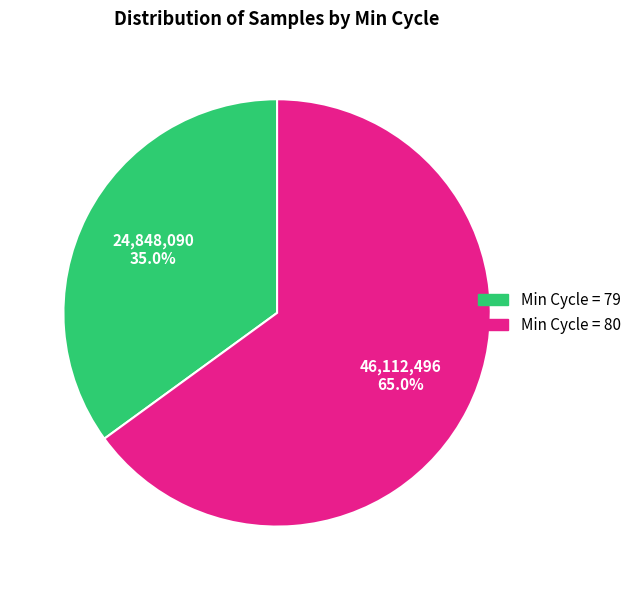

Does any single category account for the majority?

Yes